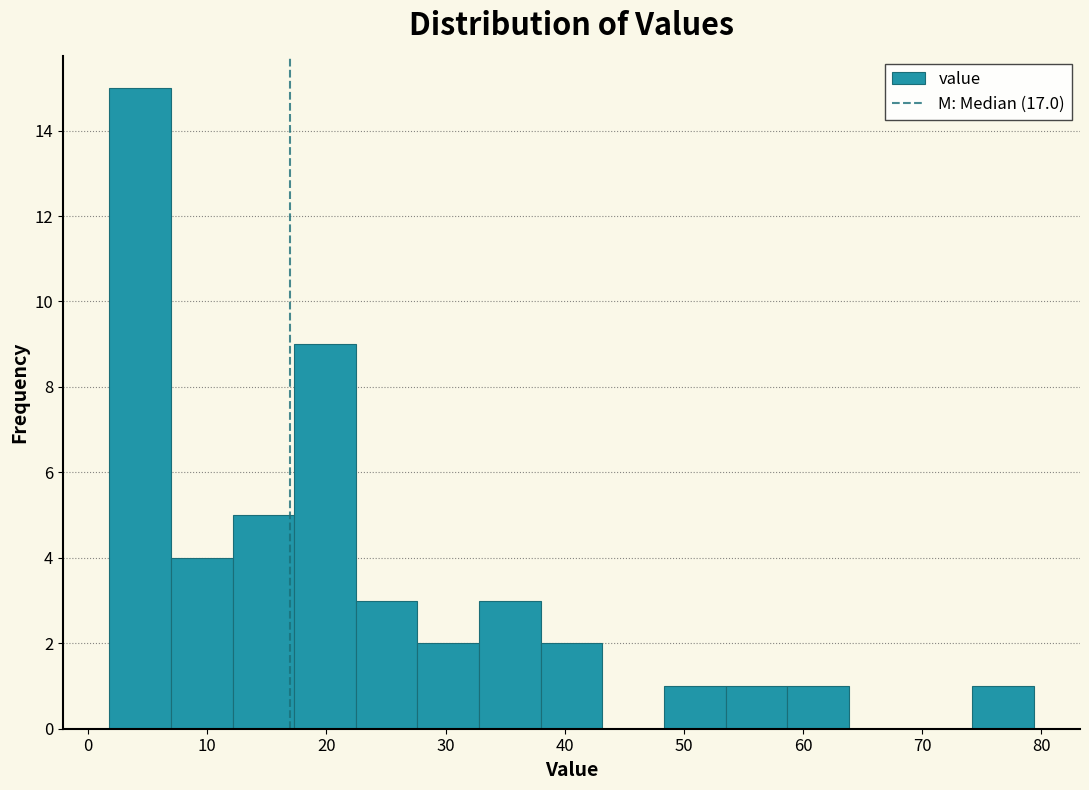

How tall is the bar that spans 54 to 59 on the x-axis? Neither the bar edges nor the heights are printed on the chart, so give them approximately, as read against the axes.

1